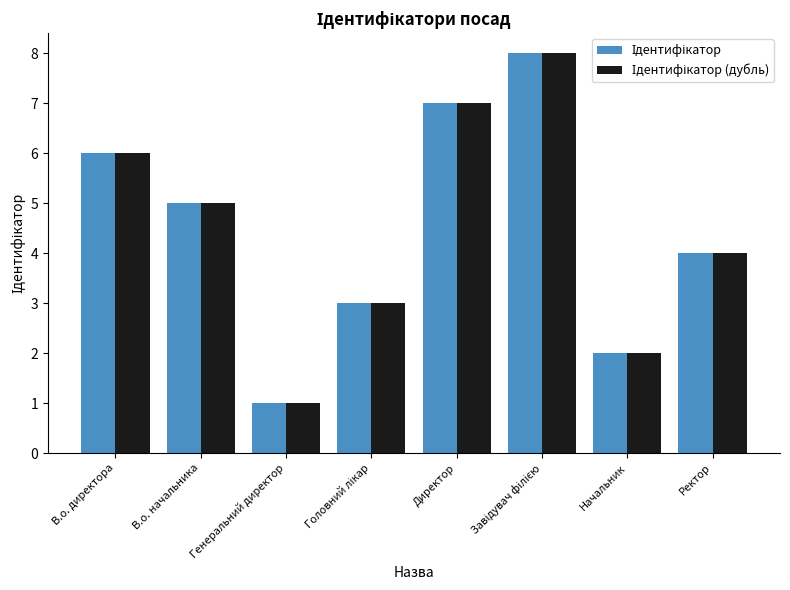

Which label corresponds to the smallest value in the chart?

Генеральний директор